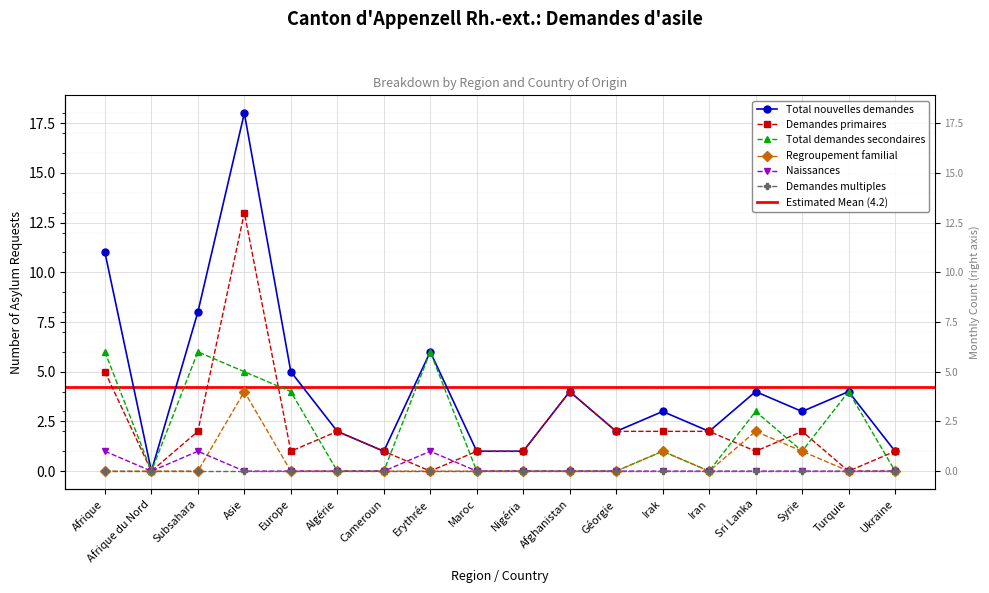

What is the difference between the maximum and minimum values in the Total demandes secondaires series?

6